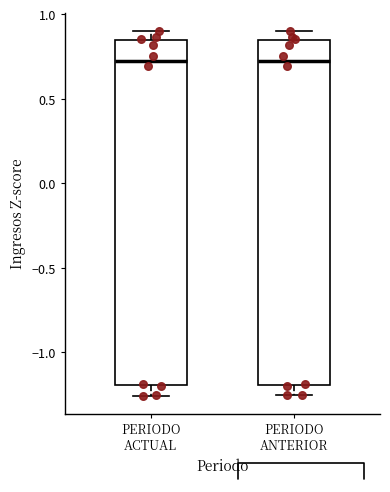

Reading left to right, read every box against the y-axis: the position of its median line, the range the box covers, and the ends of its whiskers. The values are not printed on the chart, so give them approximately, as read against the axis.

PERIODO ACTUAL: median 0.75, box -1.20 to 0.85, whiskers -1.25 to 0.90
PERIODO ANTERIOR: median 0.75, box -1.20 to 0.85, whiskers -1.25 to 0.90